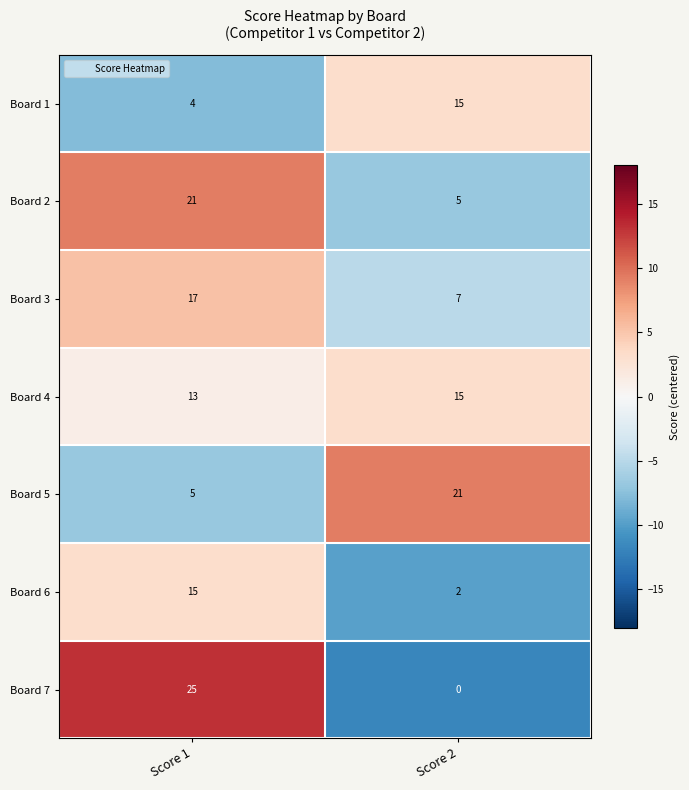

At which label does Board 3 reach its minimum?

Score 2